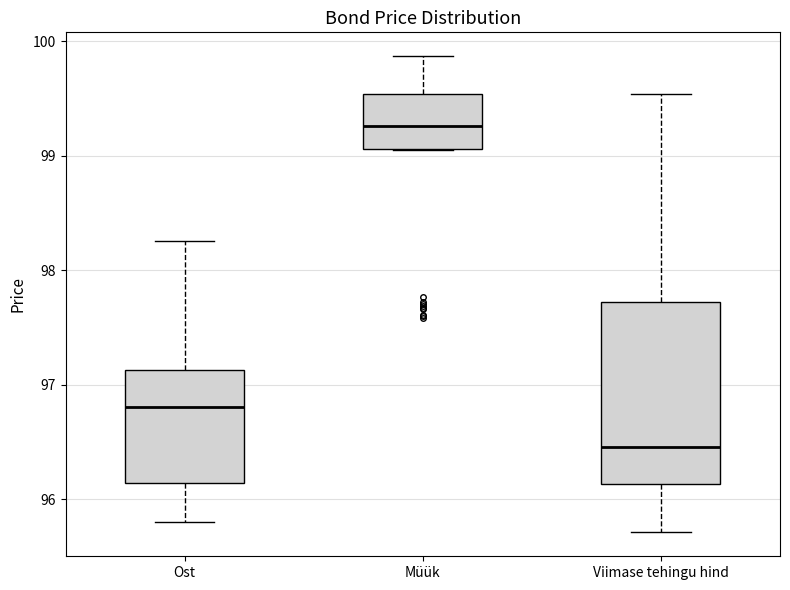

Where does the lower whisker of the box for Viimase tehingu hind end on the y-axis? The values are not printed on the chart, so give them approximately, as read against the axis.

95.7